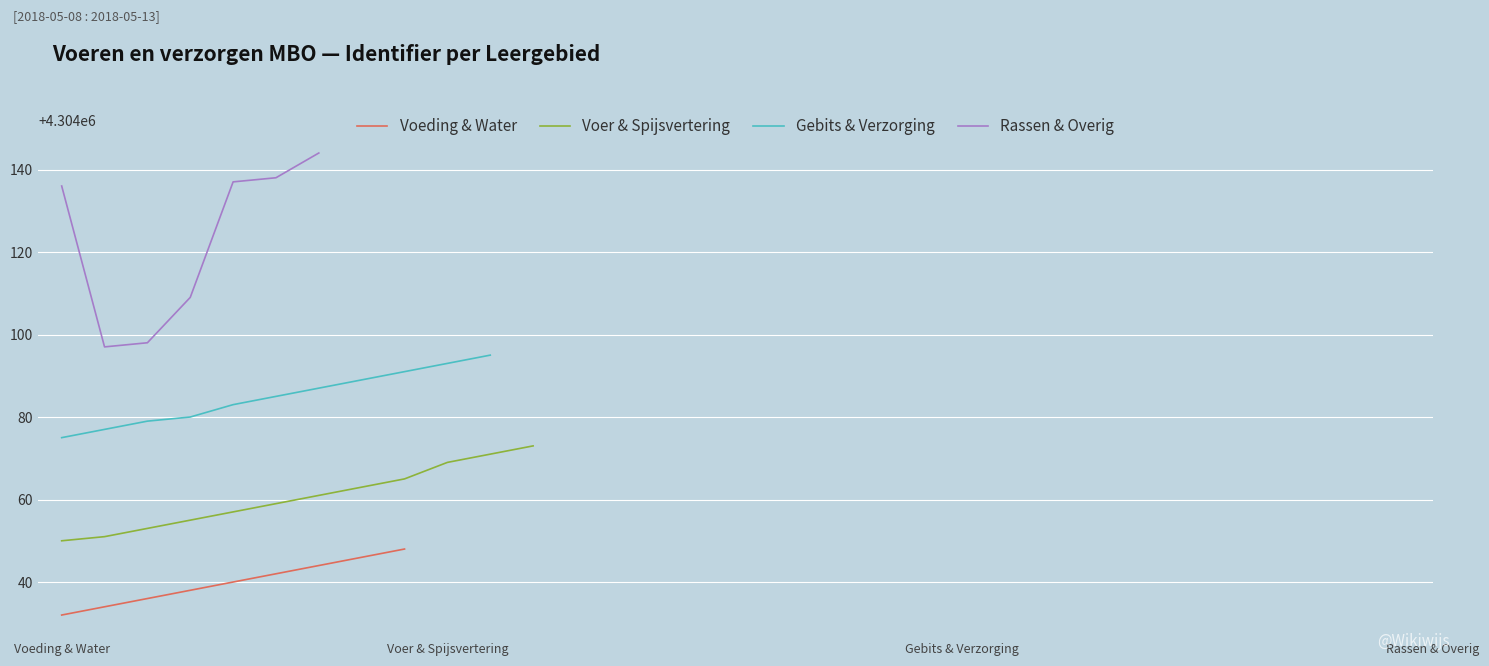

What is the maximum value for Voeding & Water?

4304048